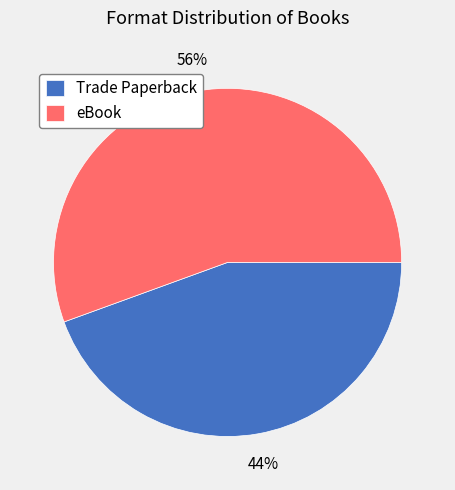

Which has a higher value, eBook or Trade Paperback?

eBook